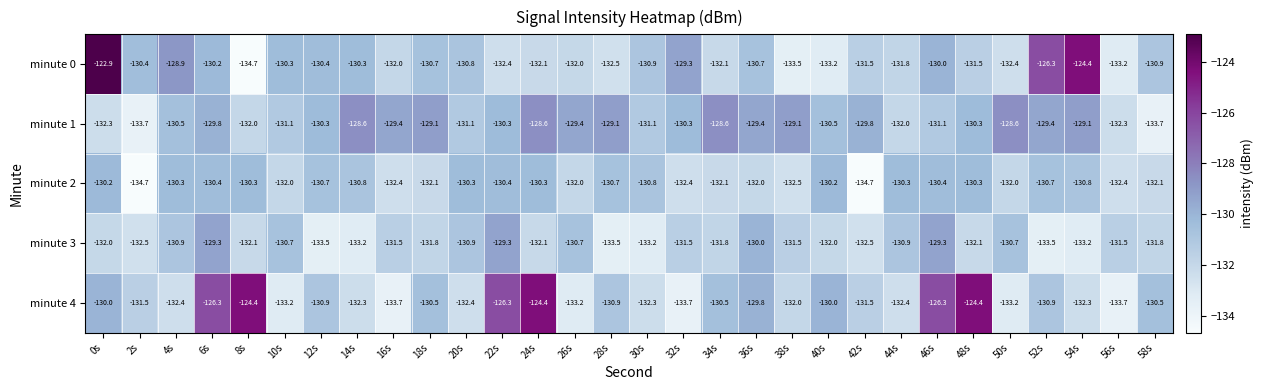

What is the spread (max minus min) of values at 8s?

10.3